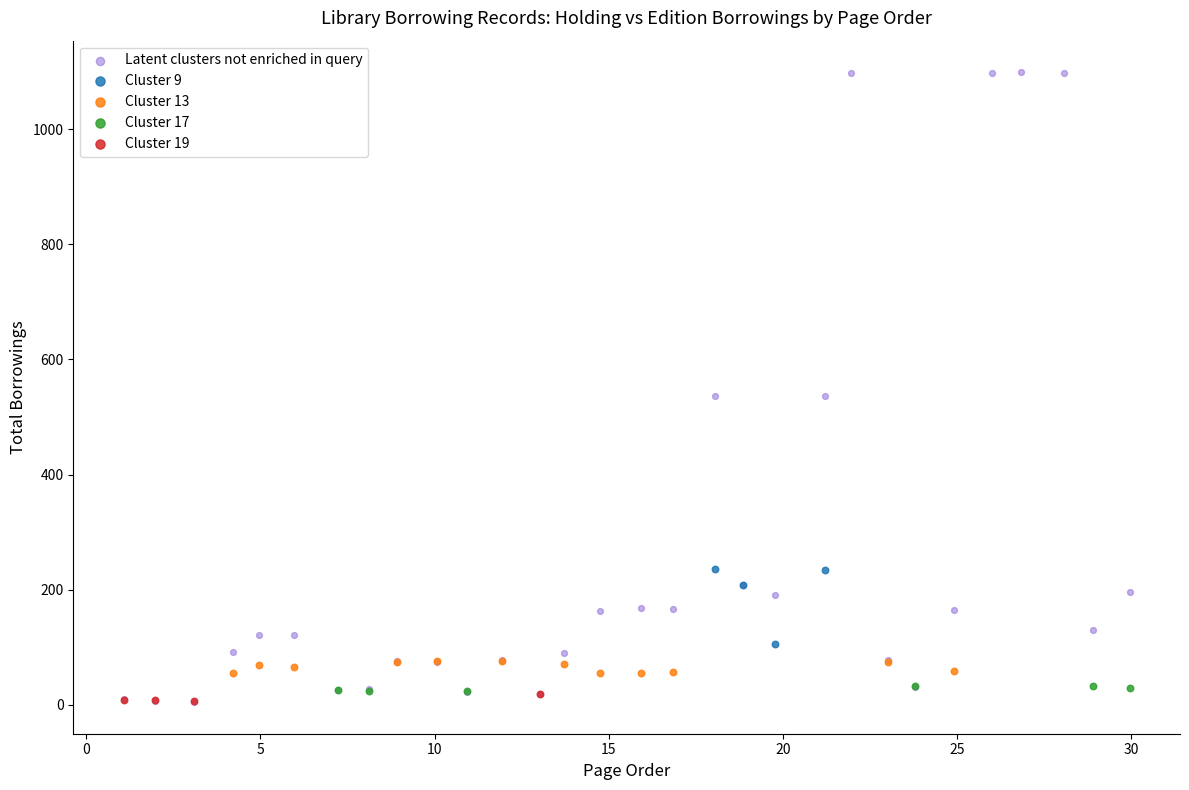

Which series reaches the maximum Y coordinate?

Latent clusters not enriched in query